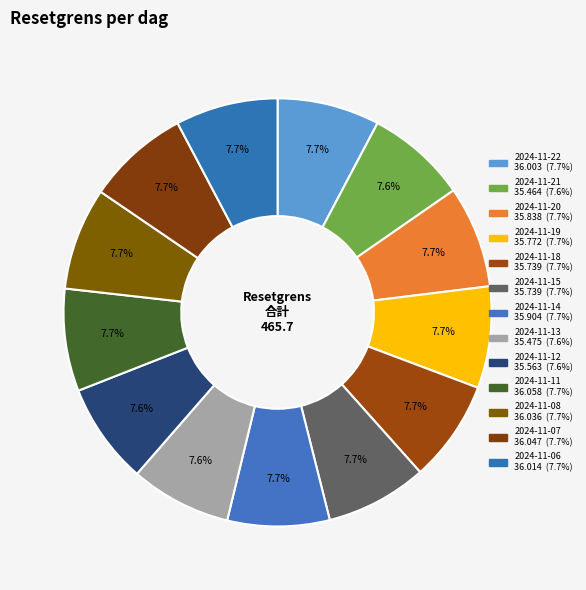

Is 2024-11-18 the majority of the pie?

No